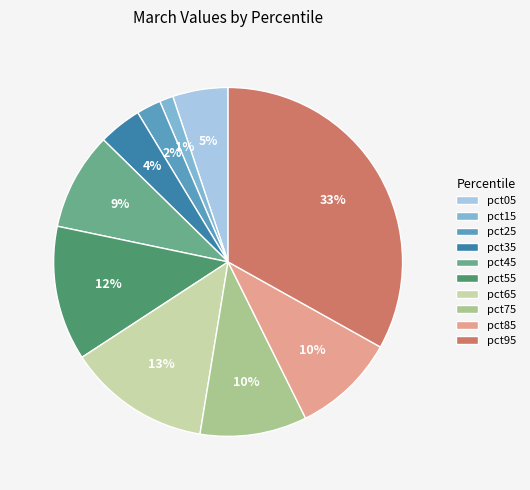

What is the largest slice in the pie chart?

pct95